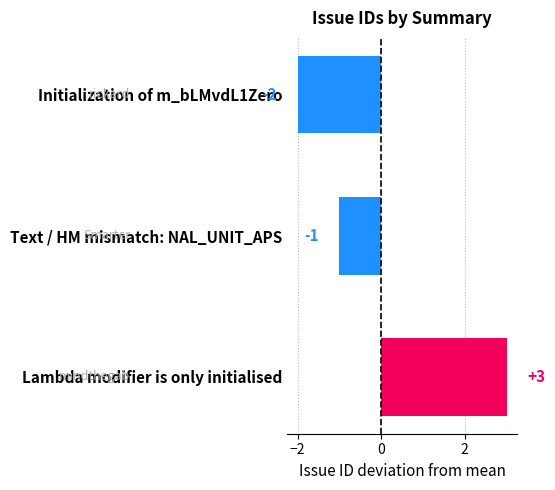

How many bars are there in total?

3